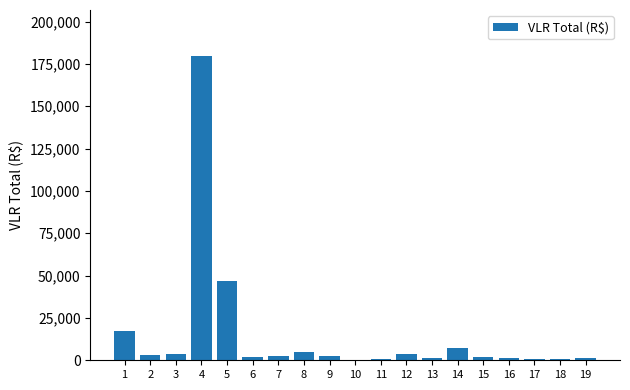

What is the difference between the values at 13 and 3?

2135.4